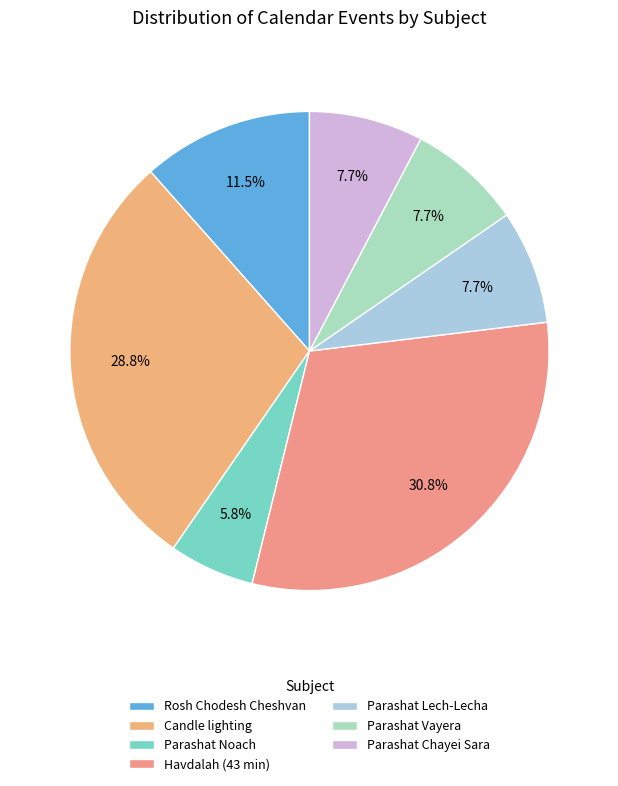

The Rosh Chodesh Cheshvan slice represents 13% of the pie. True or false?

False